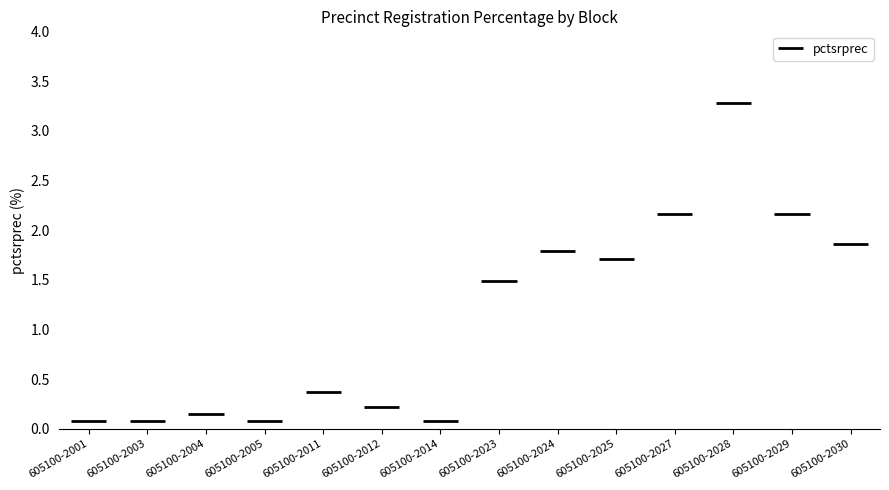

Is it true that the value at 605100-2024 is 2.9?

False